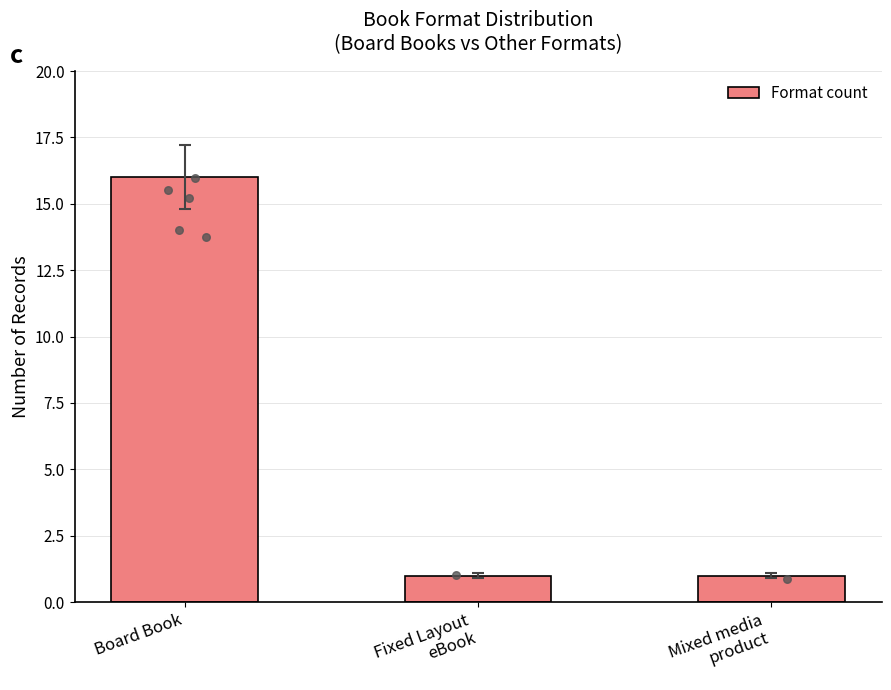

Which has a higher value, Board Book or Mixed media
product?

Board Book